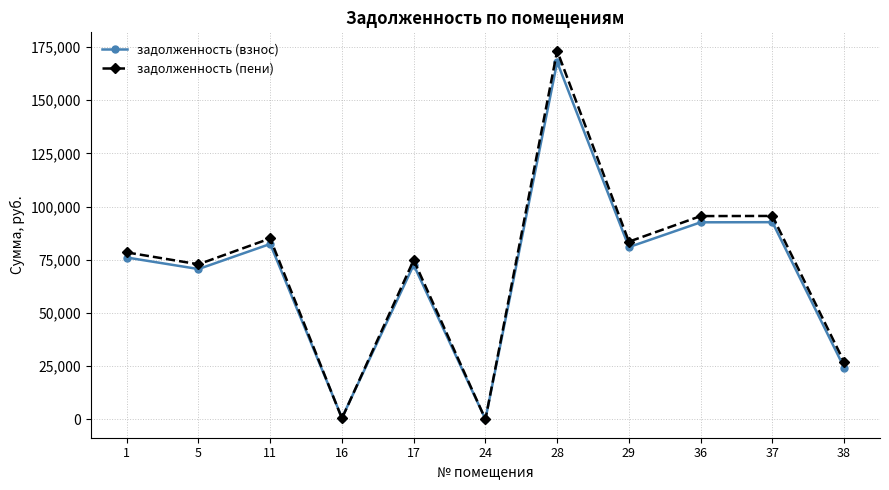

What is the minimum value shown in the chart?

50.4